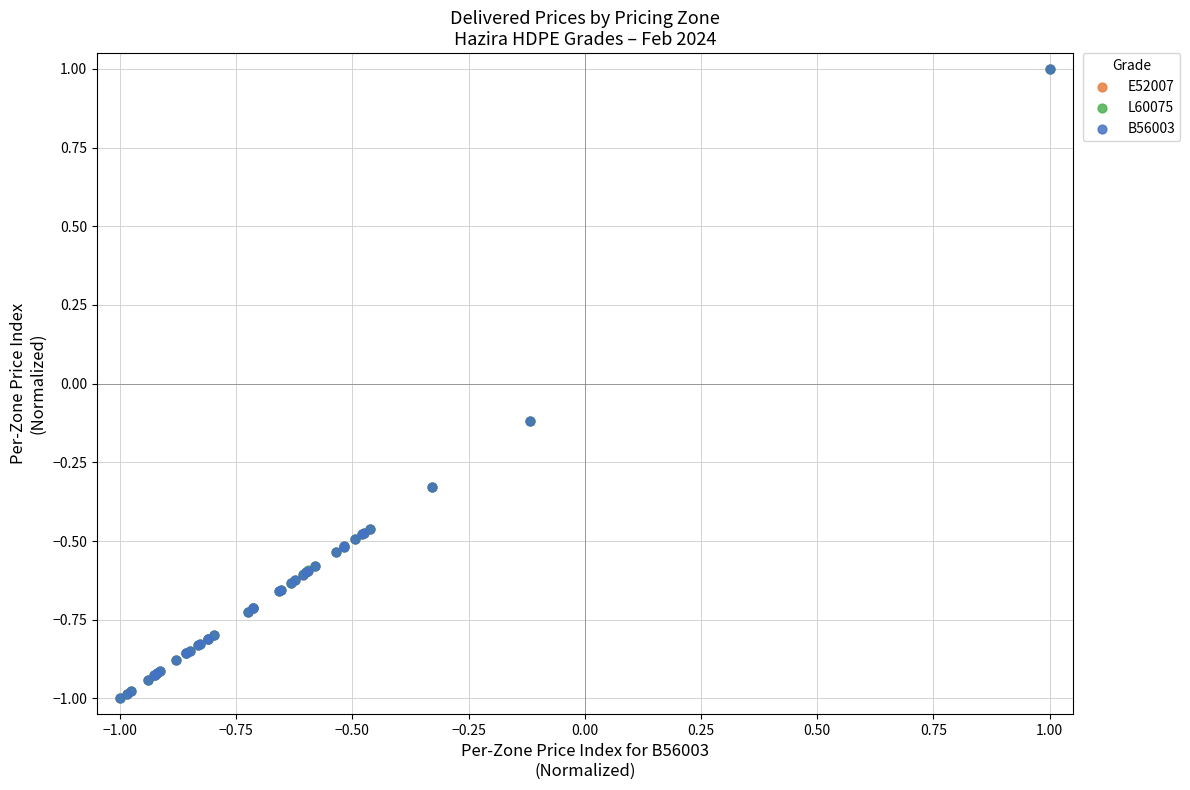

What are all the series names shown in the legend?

E52007, L60075, B56003